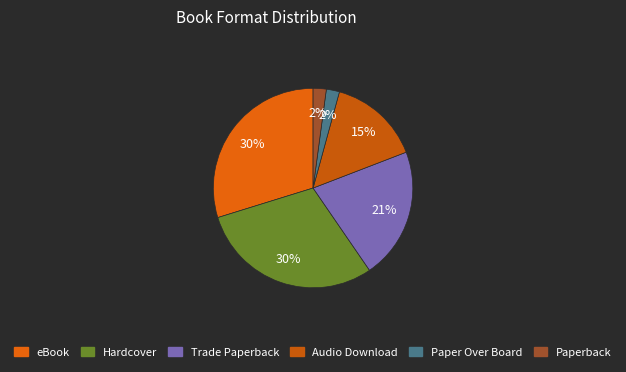

To the nearest percent, what portion does Paper Over Board represent?

2%